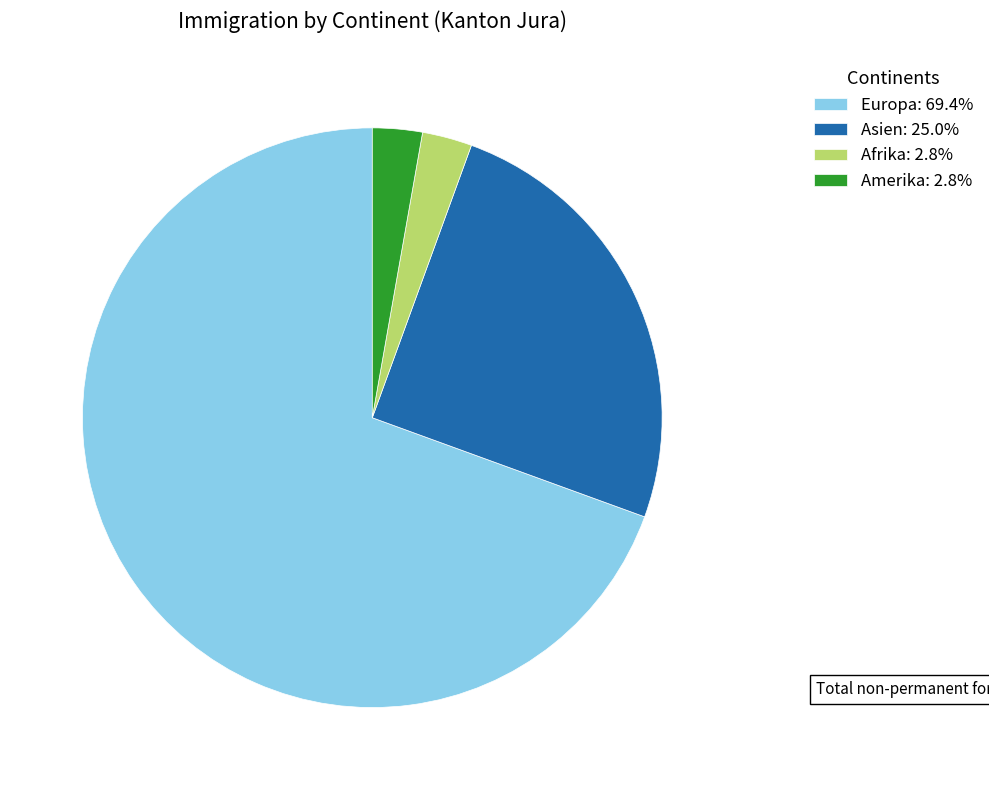

Between Europa and Amerika, which is larger?

Europa